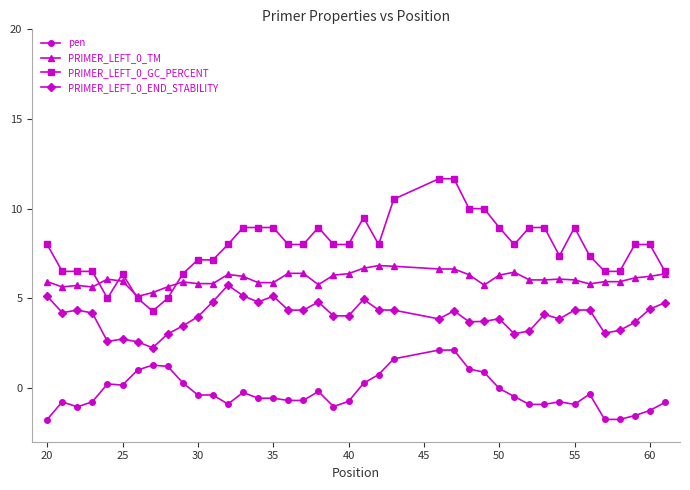

What is the maximum value shown in the chart?

11.7